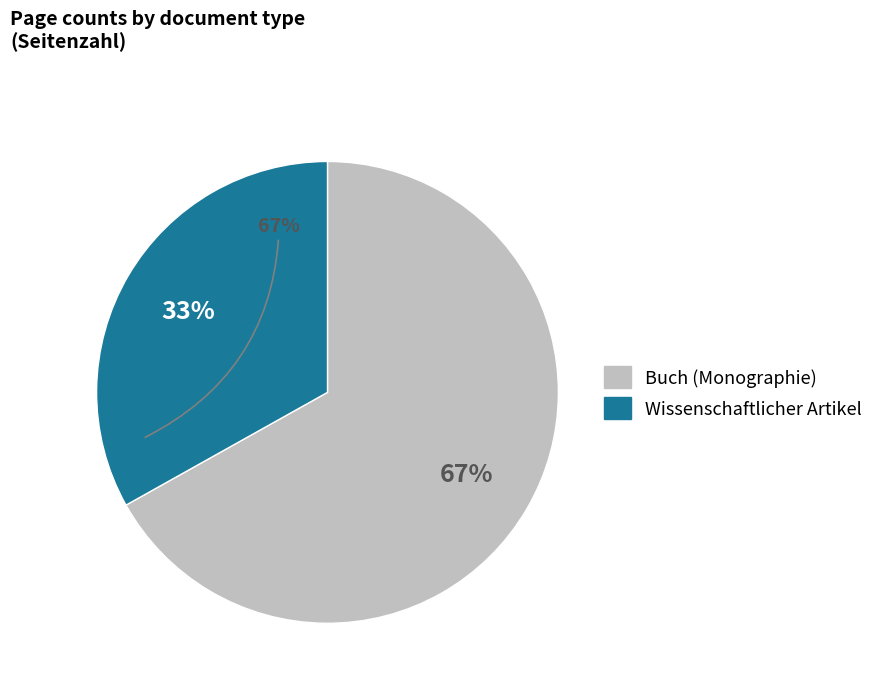

To the nearest percent, what is the average slice percentage?

50%